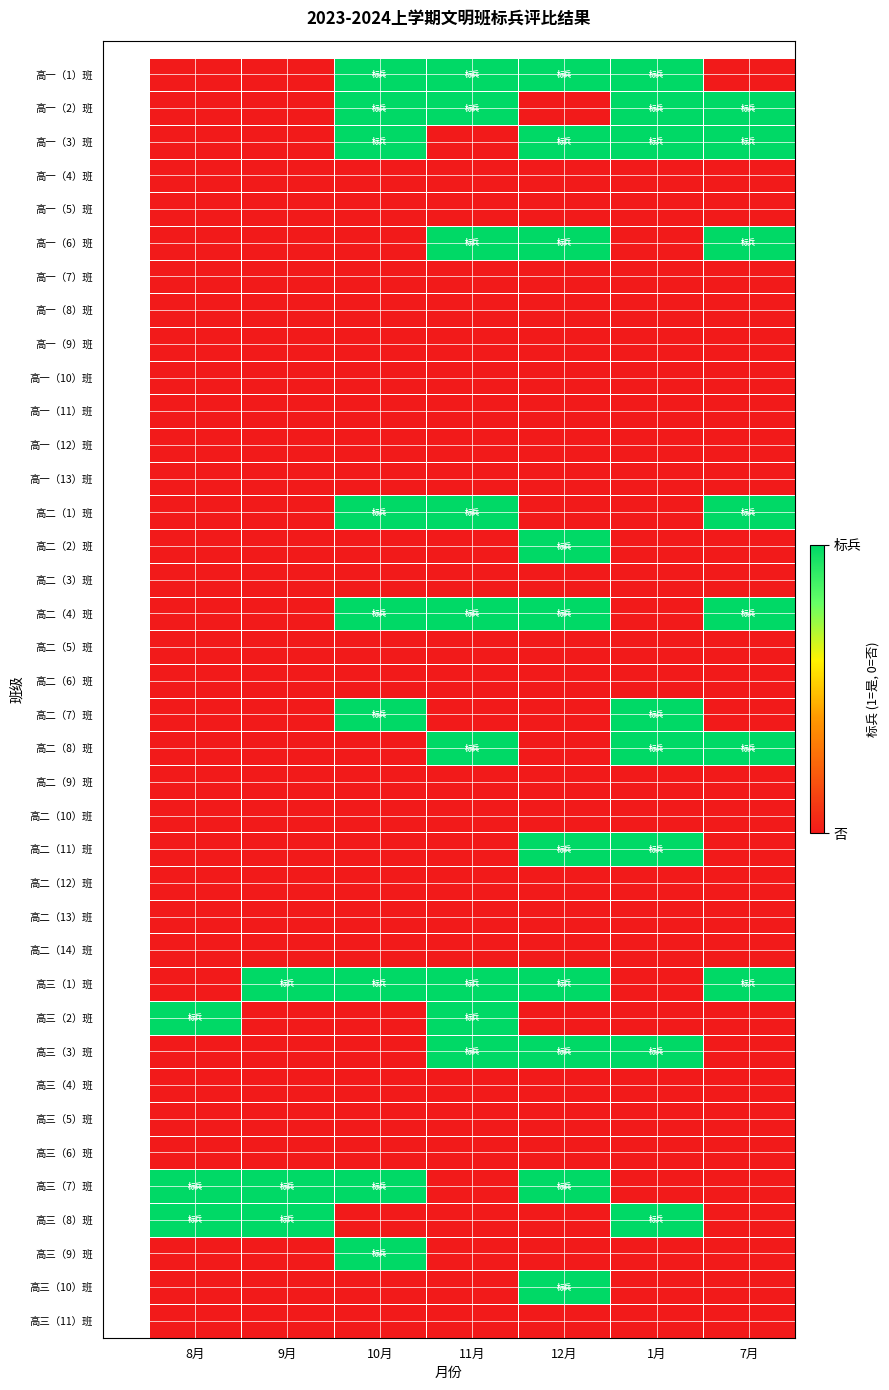

Reading right to left, what are all the values shown in this chart?

高一（1）班: 7月=0	1月=1	12月=1	11月=1	10月=1	9月=0	8月=0
高一（2）班: 7月=1	1月=1	12月=0	11月=1	10月=1	9月=0	8月=0
高一（3）班: 7月=1	1月=1	12月=1	11月=0	10月=1	9月=0	8月=0
高一（4）班: 7月=0	1月=0	12月=0	11月=0	10月=0	9月=0	8月=0
高一（5）班: 7月=0	1月=0	12月=0	11月=0	10月=0	9月=0	8月=0
高一（6）班: 7月=1	1月=0	12月=1	11月=1	10月=0	9月=0	8月=0
高一（7）班: 7月=0	1月=0	12月=0	11月=0	10月=0	9月=0	8月=0
高一（8）班: 7月=0	1月=0	12月=0	11月=0	10月=0	9月=0	8月=0
高一（9）班: 7月=0	1月=0	12月=0	11月=0	10月=0	9月=0	8月=0
高一（10）班: 7月=0	1月=0	12月=0	11月=0	10月=0	9月=0	8月=0
高一（11）班: 7月=0	1月=0	12月=0	11月=0	10月=0	9月=0	8月=0
高一（12）班: 7月=0	1月=0	12月=0	11月=0	10月=0	9月=0	8月=0
高一（13）班: 7月=0	1月=0	12月=0	11月=0	10月=0	9月=0	8月=0
高二（1）班: 7月=1	1月=0	12月=0	11月=1	10月=1	9月=0	8月=0
高二（2）班: 7月=0	1月=0	12月=1	11月=0	10月=0	9月=0	8月=0
高二（3）班: 7月=0	1月=0	12月=0	11月=0	10月=0	9月=0	8月=0
高二（4）班: 7月=1	1月=0	12月=1	11月=1	10月=1	9月=0	8月=0
高二（5）班: 7月=0	1月=0	12月=0	11月=0	10月=0	9月=0	8月=0
高二（6）班: 7月=0	1月=0	12月=0	11月=0	10月=0	9月=0	8月=0
高二（7）班: 7月=0	1月=1	12月=0	11月=0	10月=1	9月=0	8月=0
高二（8）班: 7月=1	1月=1	12月=0	11月=1	10月=0	9月=0	8月=0
高二（9）班: 7月=0	1月=0	12月=0	11月=0	10月=0	9月=0	8月=0
高二（10）班: 7月=0	1月=0	12月=0	11月=0	10月=0	9月=0	8月=0
高二（11）班: 7月=0	1月=1	12月=1	11月=0	10月=0	9月=0	8月=0
高二（12）班: 7月=0	1月=0	12月=0	11月=0	10月=0	9月=0	8月=0
高二（13）班: 7月=0	1月=0	12月=0	11月=0	10月=0	9月=0	8月=0
高二（14）班: 7月=0	1月=0	12月=0	11月=0	10月=0	9月=0	8月=0
高三（1）班: 7月=1	1月=0	12月=1	11月=1	10月=1	9月=1	8月=0
高三（2）班: 7月=0	1月=0	12月=0	11月=1	10月=0	9月=0	8月=1
高三（3）班: 7月=0	1月=1	12月=1	11月=1	10月=0	9月=0	8月=0
高三（4）班: 7月=0	1月=0	12月=0	11月=0	10月=0	9月=0	8月=0
高三（5）班: 7月=0	1月=0	12月=0	11月=0	10月=0	9月=0	8月=0
高三（6）班: 7月=0	1月=0	12月=0	11月=0	10月=0	9月=0	8月=0
高三（7）班: 7月=0	1月=0	12月=1	11月=0	10月=1	9月=1	8月=1
高三（8）班: 7月=0	1月=1	12月=0	11月=0	10月=0	9月=1	8月=1
高三（9）班: 7月=0	1月=0	12月=0	11月=0	10月=1	9月=0	8月=0
高三（10）班: 7月=0	1月=0	12月=1	11月=0	10月=0	9月=0	8月=0
高三（11）班: 7月=0	1月=0	12月=0	11月=0	10月=0	9月=0	8月=0